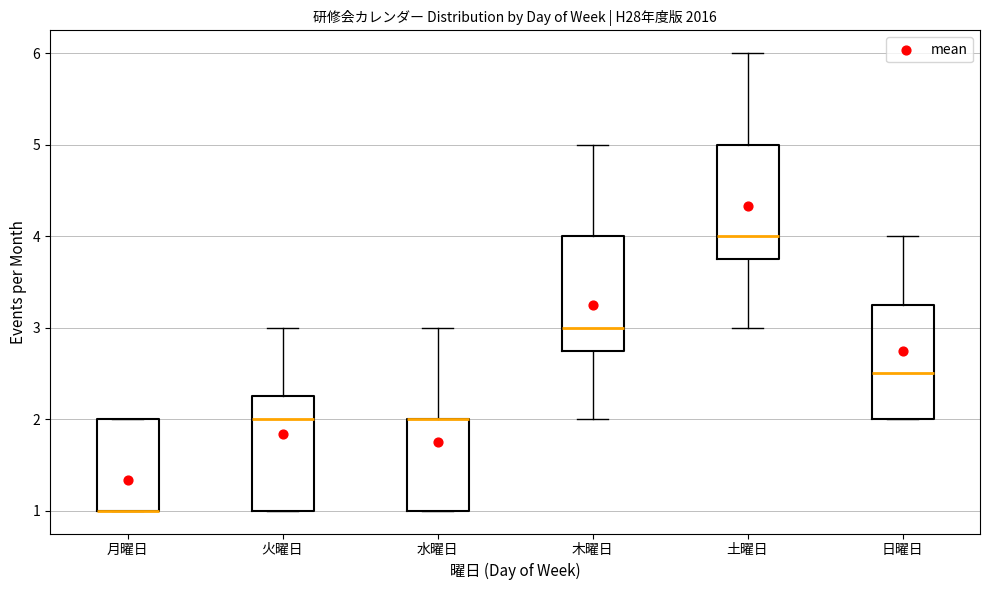

Reading left to right, transcribe this box plot: for each box, give where its median line is, the range the box spans, and where its two whiskers end, as read against the y-axis. The values are not printed on the chart, so give them approximately, as read against the axis.

月曜日: median 1.0 (drawn on the box's lower edge), box 1.0 to 2.0, whiskers 1.0 to 2.0
火曜日: median 2.0, box 1.0 to 2.3, whiskers 1.0 to 3.0
水曜日: median 2.0 (drawn on the box's upper edge), box 1.0 to 2.0, whiskers 1.0 to 3.0
木曜日: median 3.0, box 2.8 to 4.0, whiskers 2.0 to 5.0
土曜日: median 4.0, box 3.8 to 5.0, whiskers 3.0 to 6.0
日曜日: median 2.5, box 2.0 to 3.3, whiskers 2.0 to 4.0